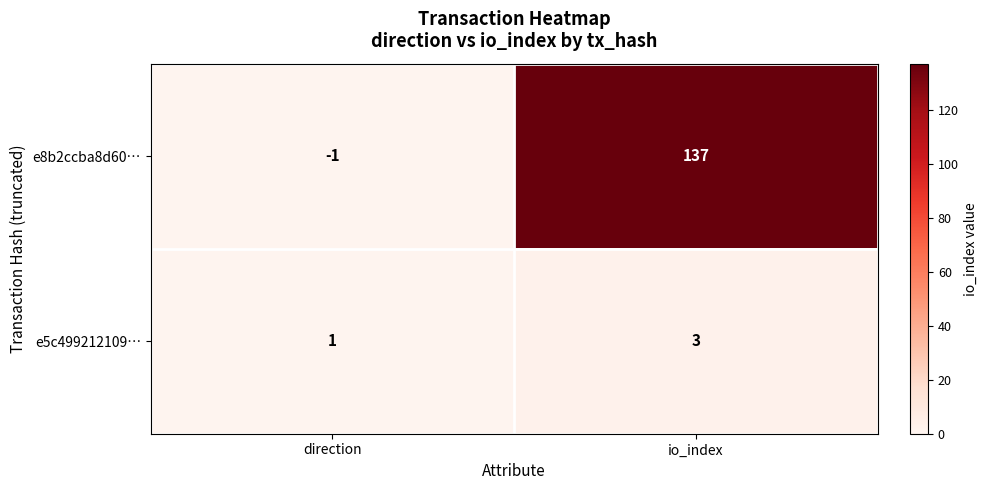

Which series has the largest range (max minus min)?

e8b2ccba8d60…